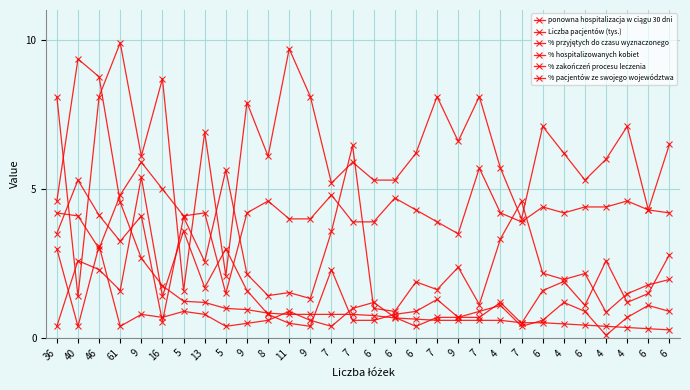

After their last crossing, which series has the higher values: ponowna hospitalizacja w ciągu 30 dni or % zakończeń procesu leczenia?

% zakończeń procesu leczenia